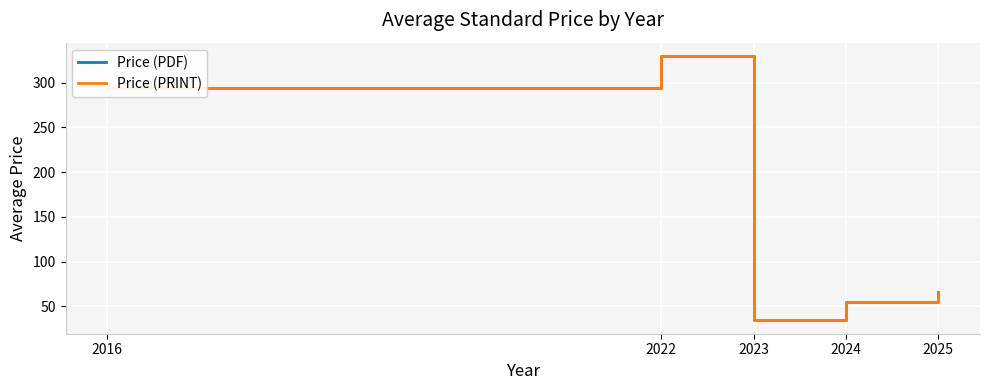

What is the sum of all Price (PRINT) values?

779.7